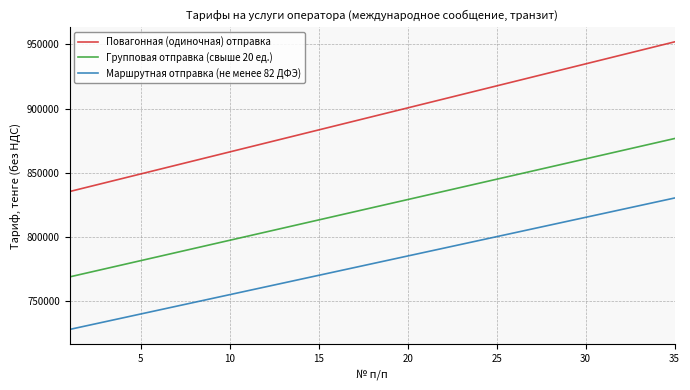

What are all the series names shown in the legend?

Повагонная (одиночная) отправка, Групповая отправка (свыше 20 ед.), Маршрутная отправка (не менее 82 ДФЭ)